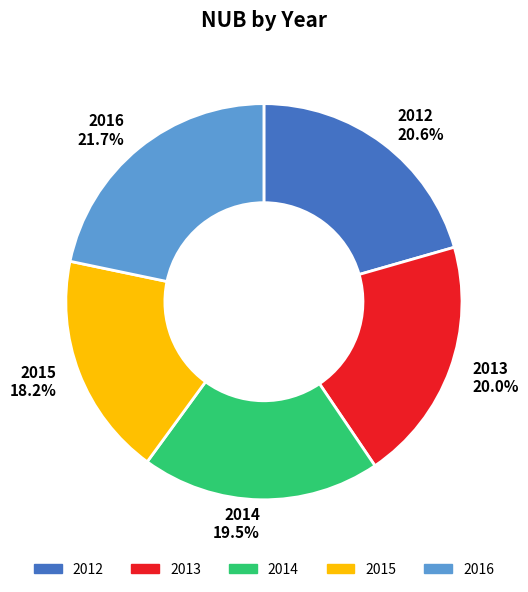

Approximately how many times larger is the value at 2014 compared to 2013?

1.0